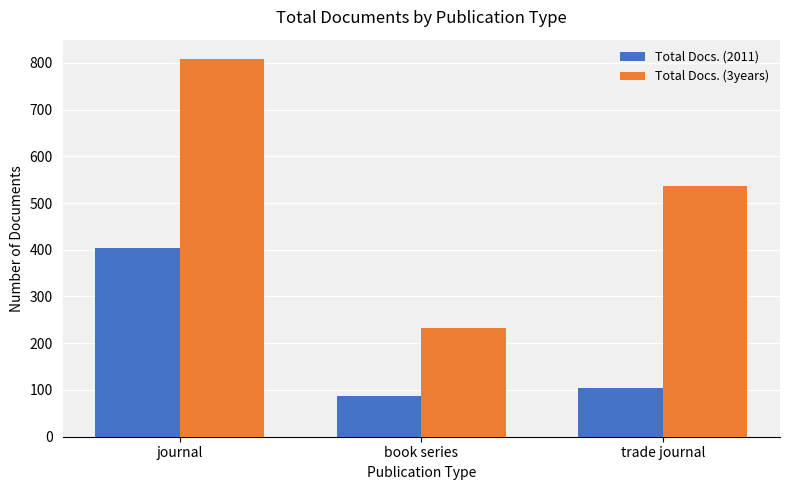

How many values in the Total Docs. (3years) series are below 537?

1